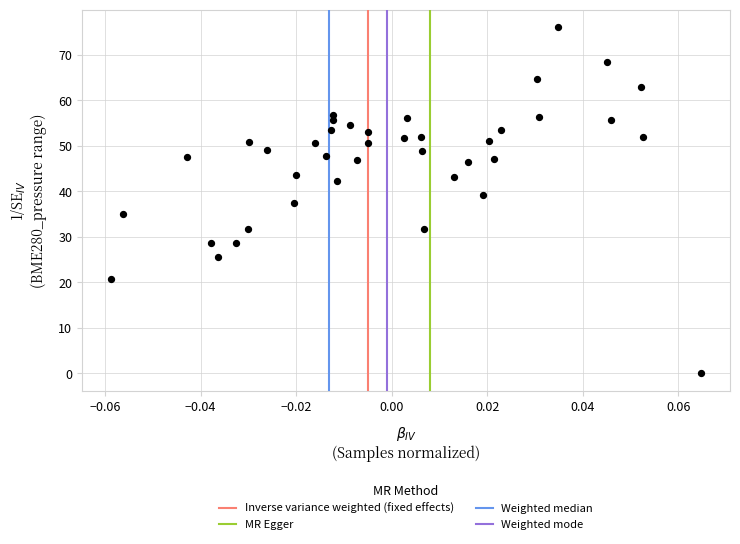

What is the range of Y values (max minus min)?

76.2